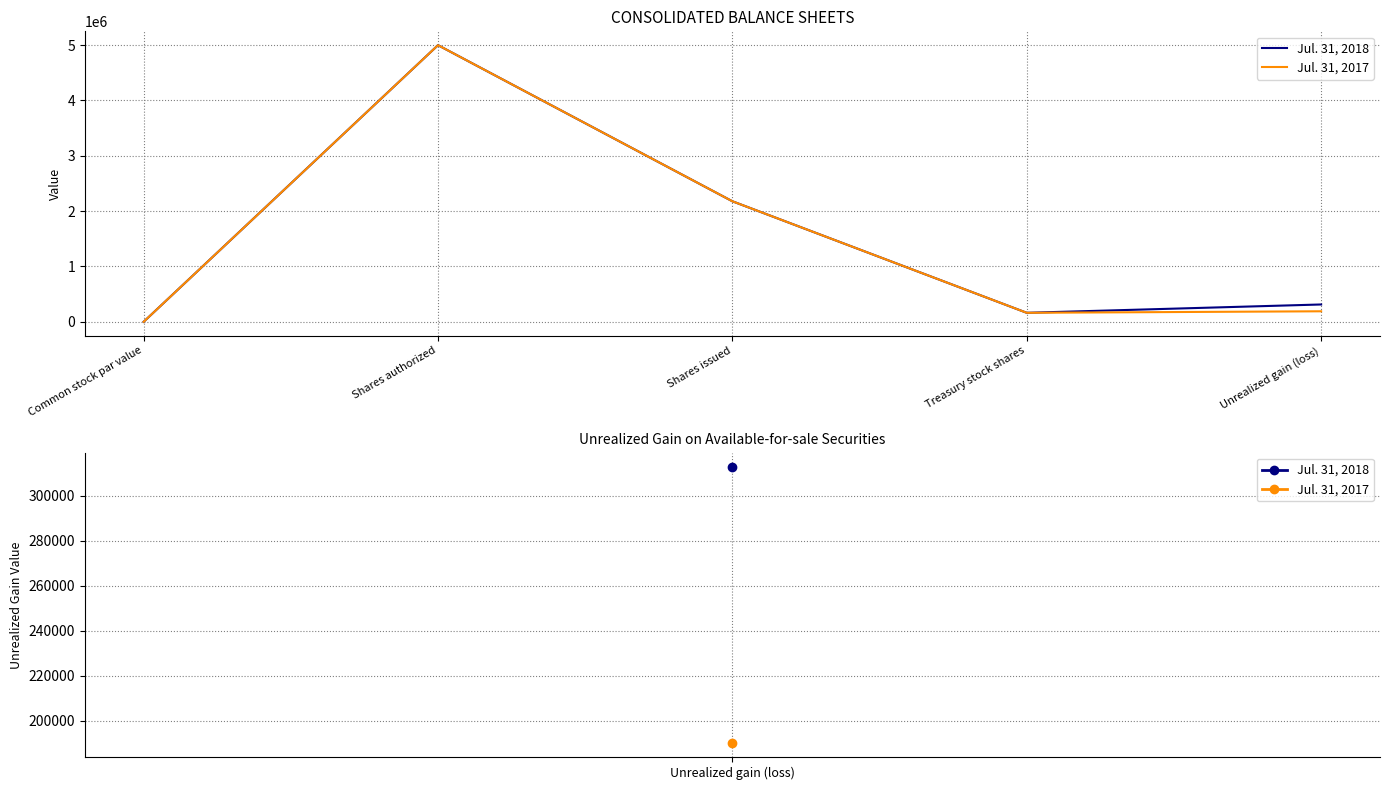

What is the maximum value shown in the chart?

5000000